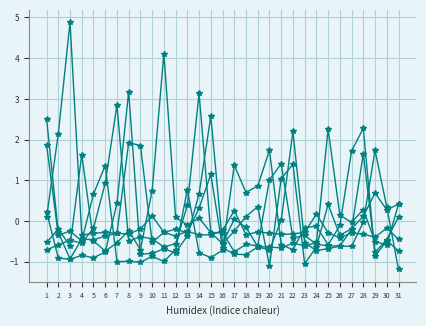

True or false: Oktober has a value of -0.1 at 15.

False